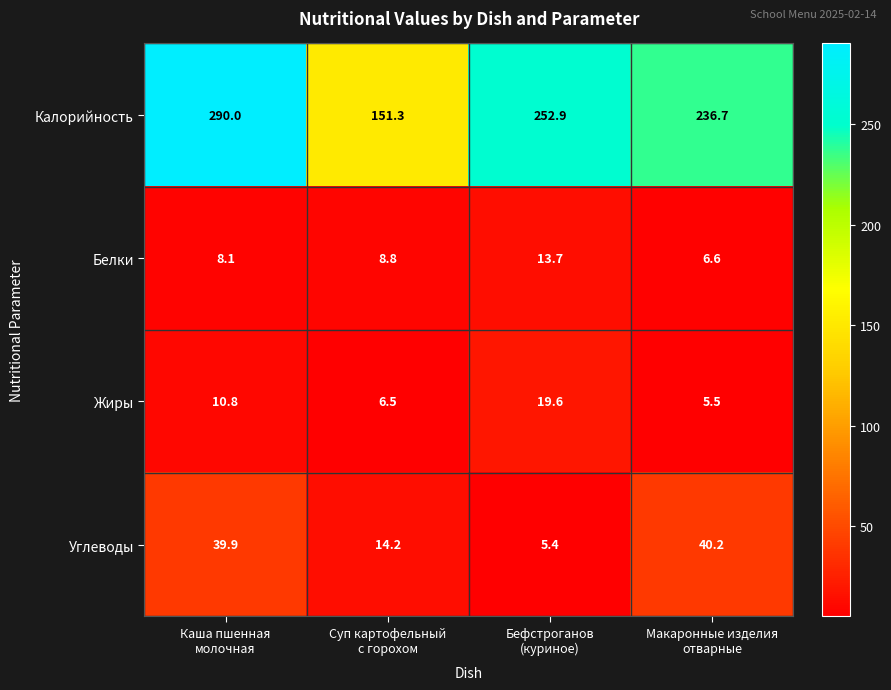

Rank the series by their maximum value, from lowest to highest.

Белки, Жиры, Углеводы, Калорийность